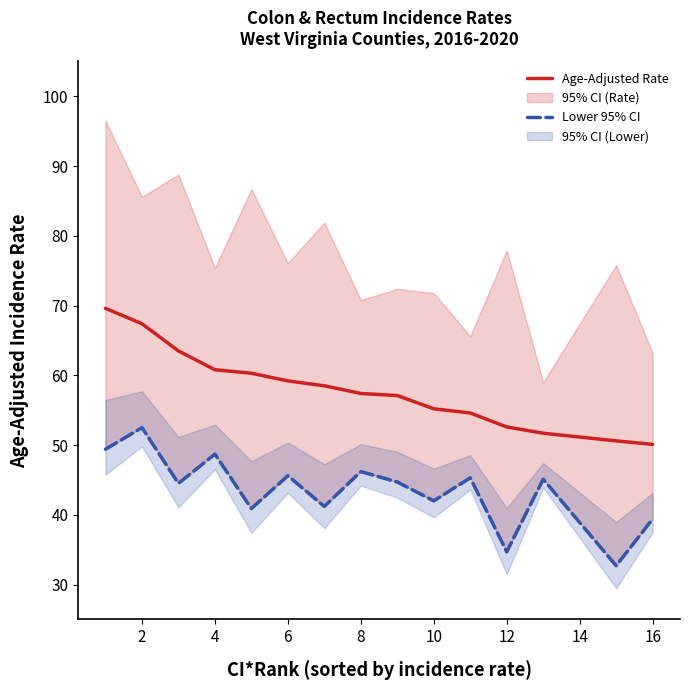

What is the difference between the maximum and second lowest values in the Age-Adjusted Rate series?

19.0